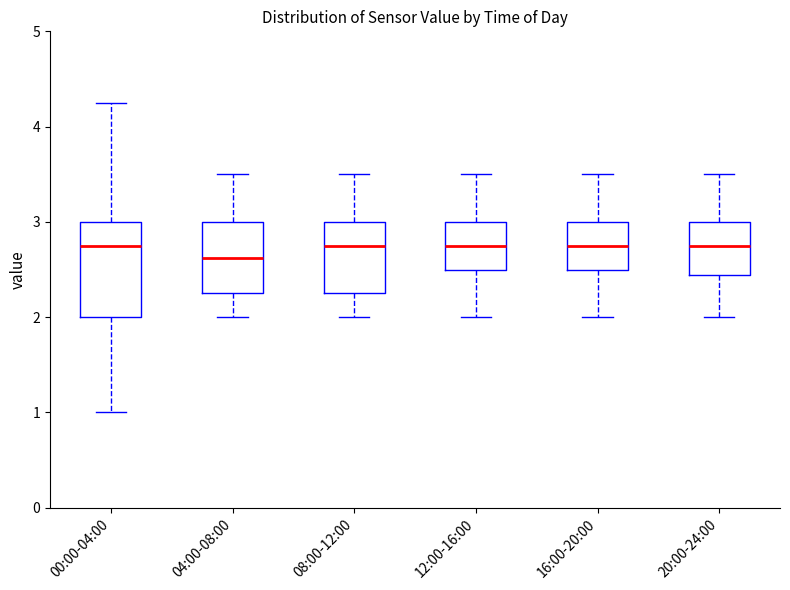

Which box has the lowest median line?

04:00-08:00